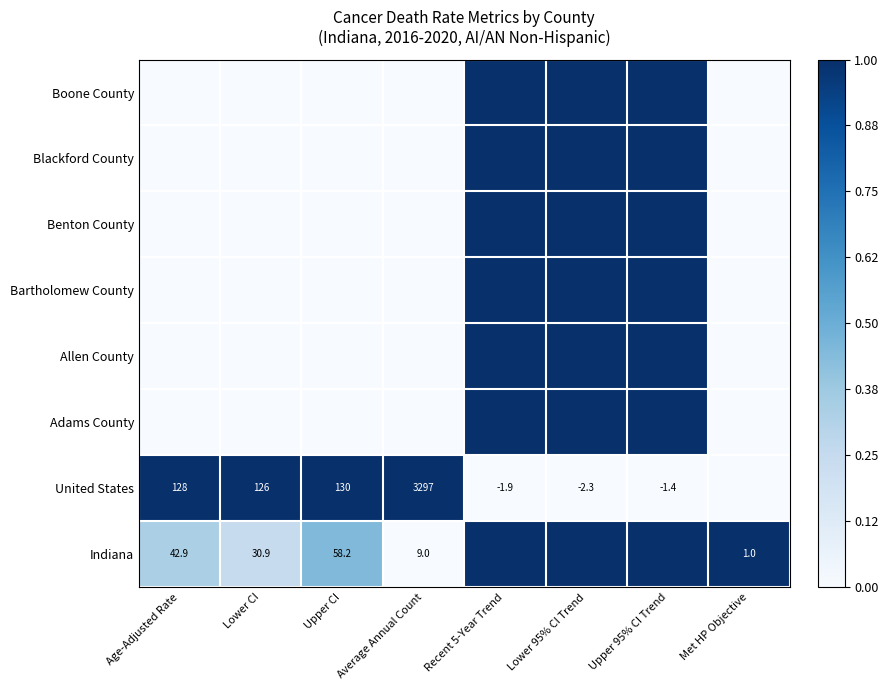

What is the sum of the United States values at Lower CI and Age-Adjusted Rate?

254.0